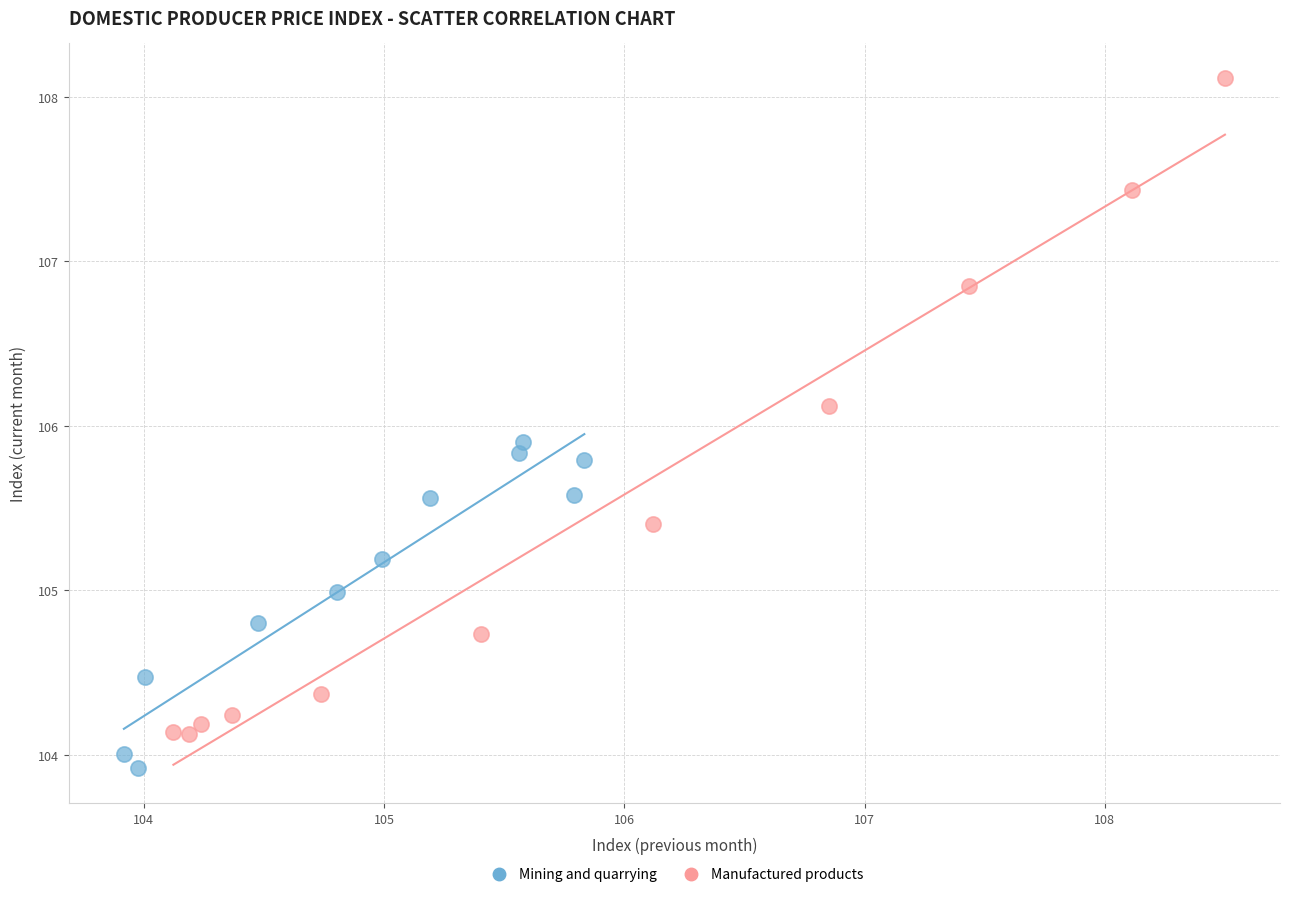

Which series has the widest spread of Y values?

Manufactured products